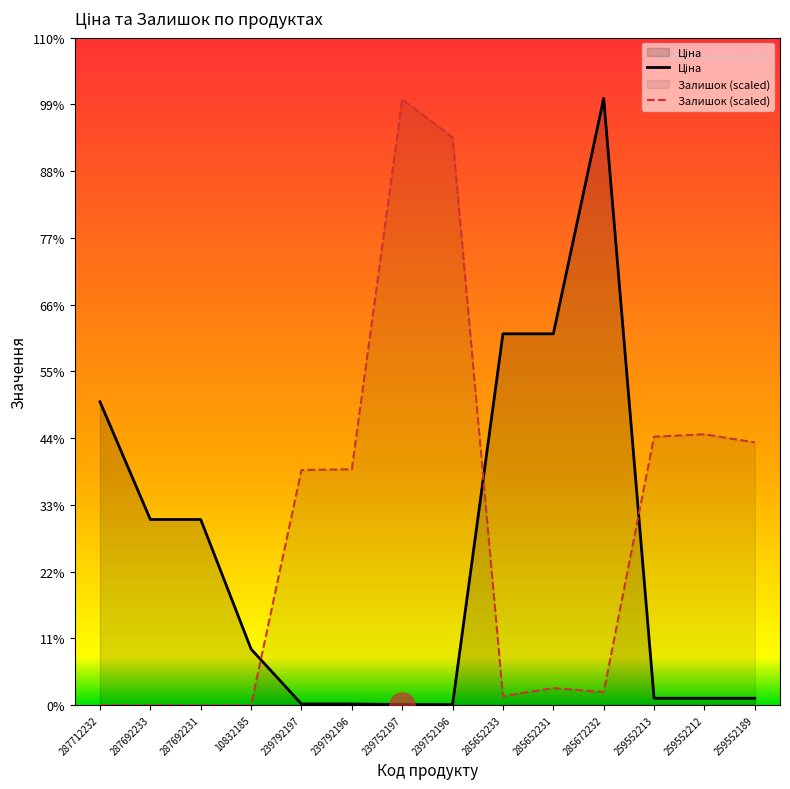

Where is the first local maximum for Залишок?

239752197